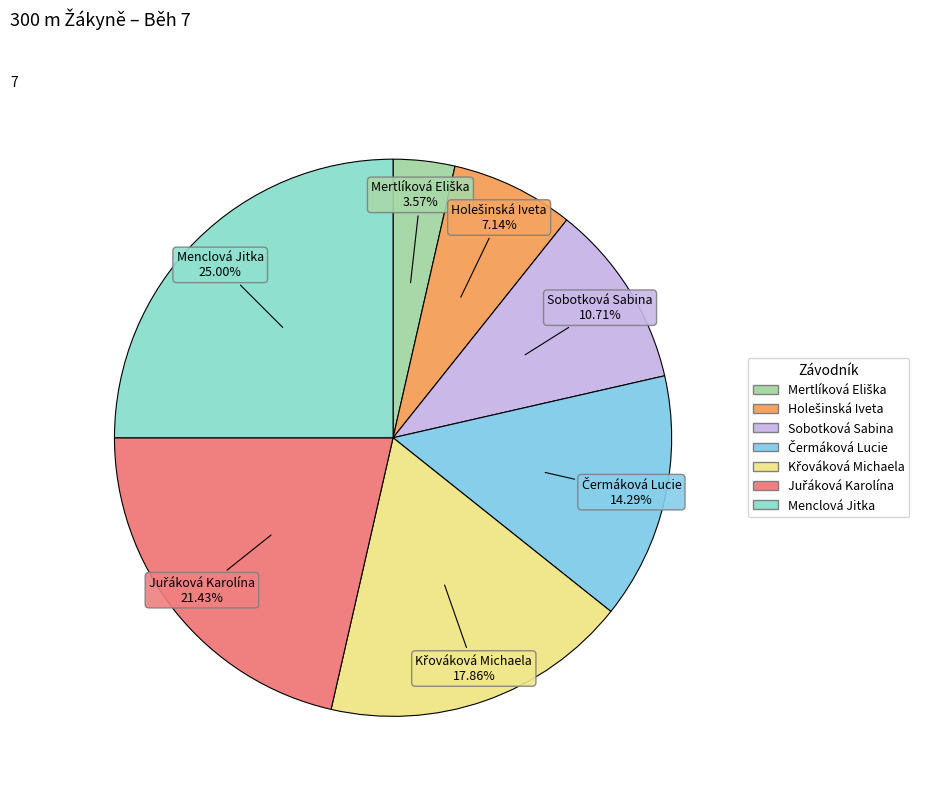

Which slice is the largest?

Menclová Jitka